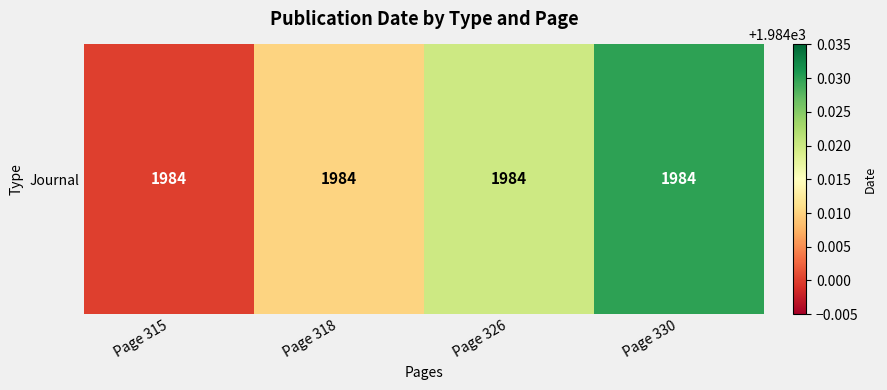

What is the greatest value displayed?

1984.0